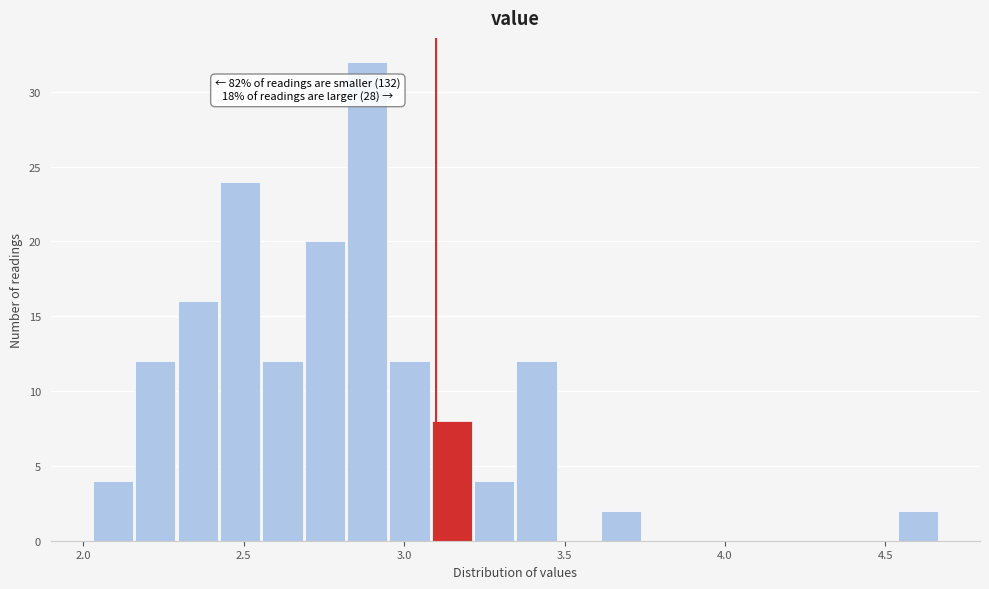

Read against the x-axis, roughly where is the centre of the tallest bar?

2.90